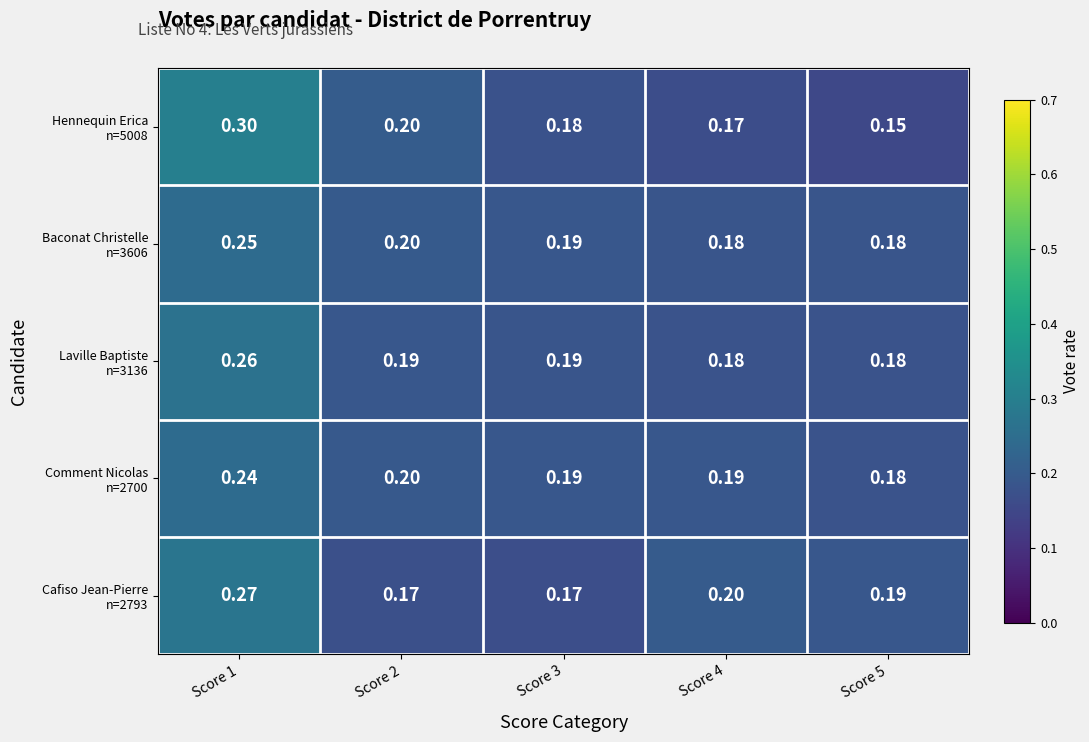

How many series are shown in this chart?

5